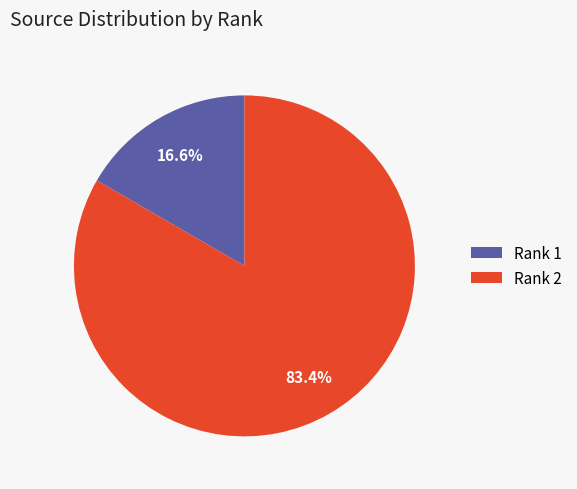

Which has a higher value, Rank 2 or Rank 1?

Rank 2